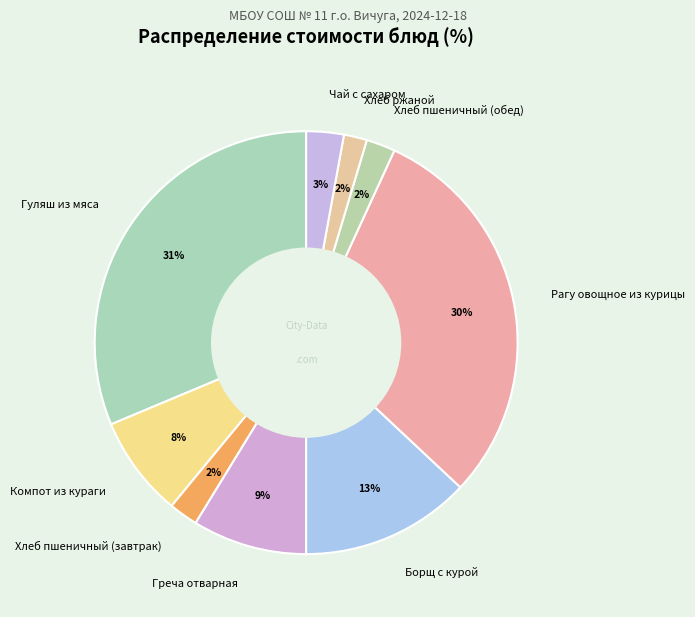

To the nearest percent, what percentage of the pie is Хлеб пшеничный (обед)?

2%